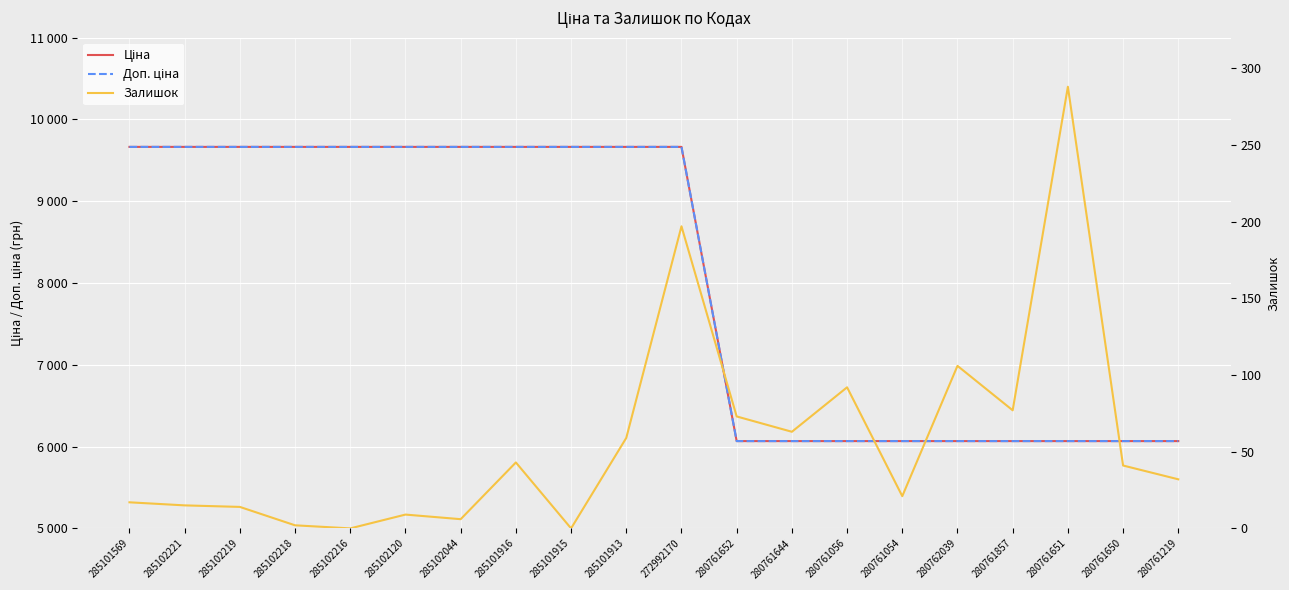

What are all the series names shown in the legend?

Ціна, Доп. ціна, Залишок